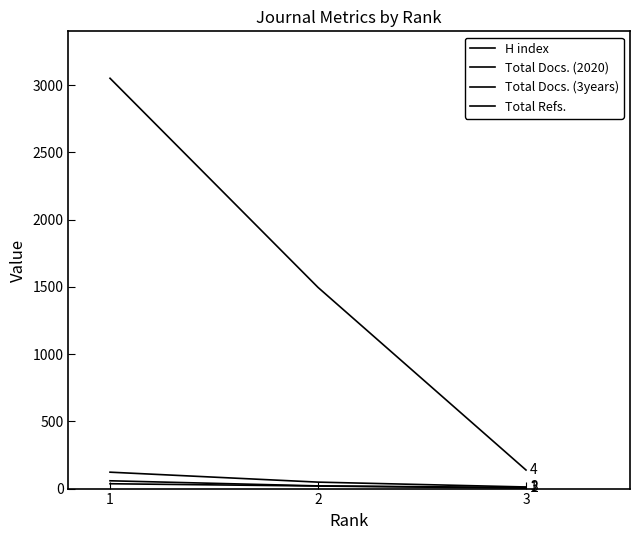

How many lines are shown in the chart?

4